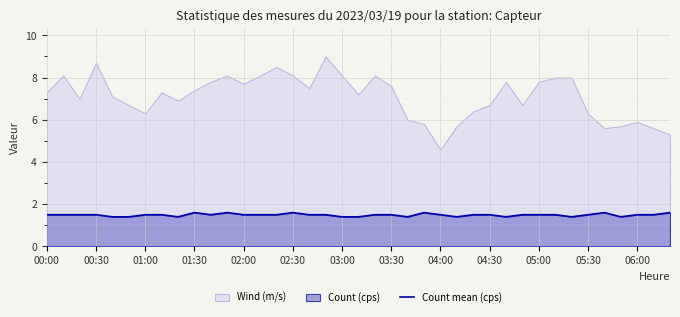

The chart shows a value of 0.6 at 29. True or false?

False